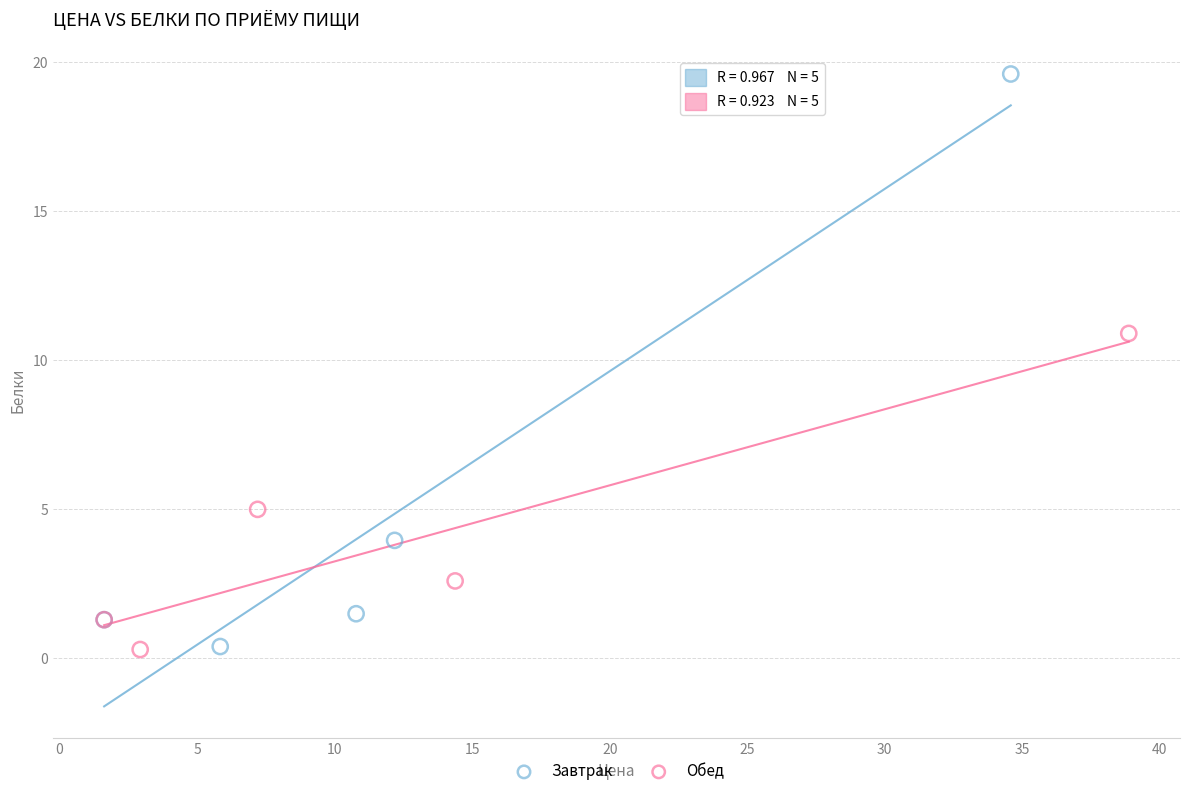

Which series contains the highest Y value?

Завтрак